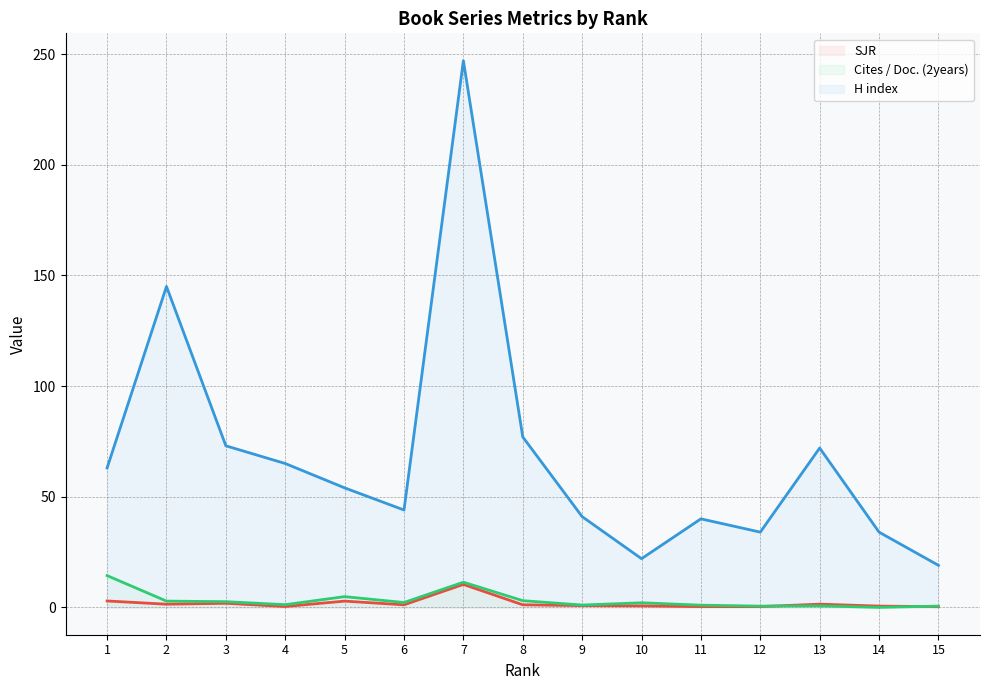

Reading left to right, list all the values displayed in this chart.

SJR line: 1=2.9	2=1.4	3=1.9	4=0.4	5=2.8	6=1.2	7=10.4	8=1.2	9=0.8	10=0.7	11=0.3	12=0.4	13=1.5	14=0.6	15=0.3
Cites / Doc. (2years) line: 1=14.4	2=2.8	3=2.6	4=1.2	5=4.9	6=2.2	7=11.4	8=3.0	9=1.1	10=2.1	11=1.0	12=0.6	13=0.7	14=0.0	15=0.6
H index line: 1=63.0	2=145.0	3=73.0	4=65.0	5=54.0	6=44.0	7=247.0	8=77.0	9=41.0	10=22.0	11=40.0	12=34.0	13=72.0	14=34.0	15=19.0